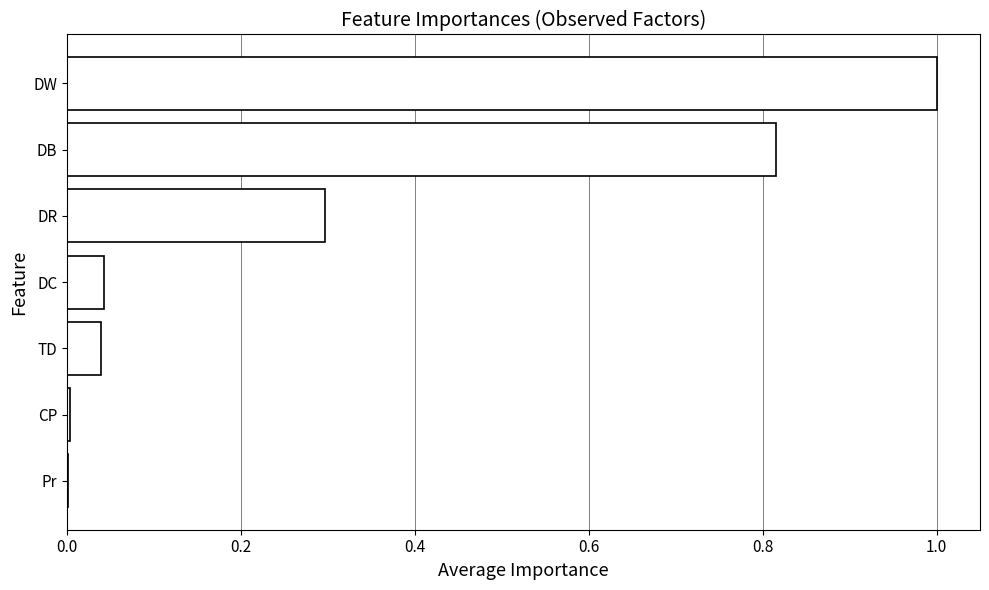

Are the bars horizontal?

Yes